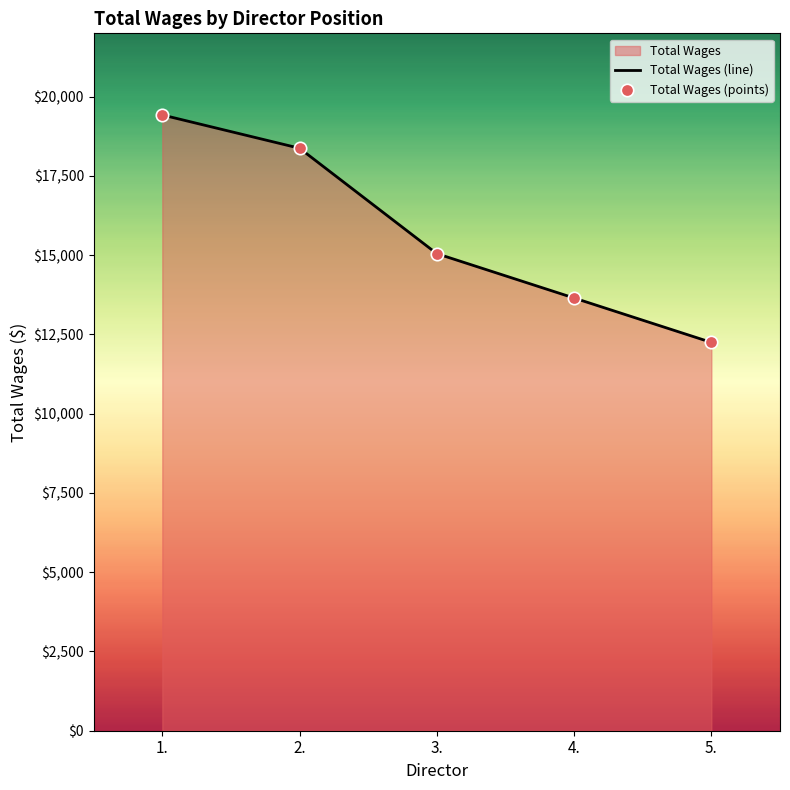

Which series has the widest spread of Y values?

Total Wages (line)